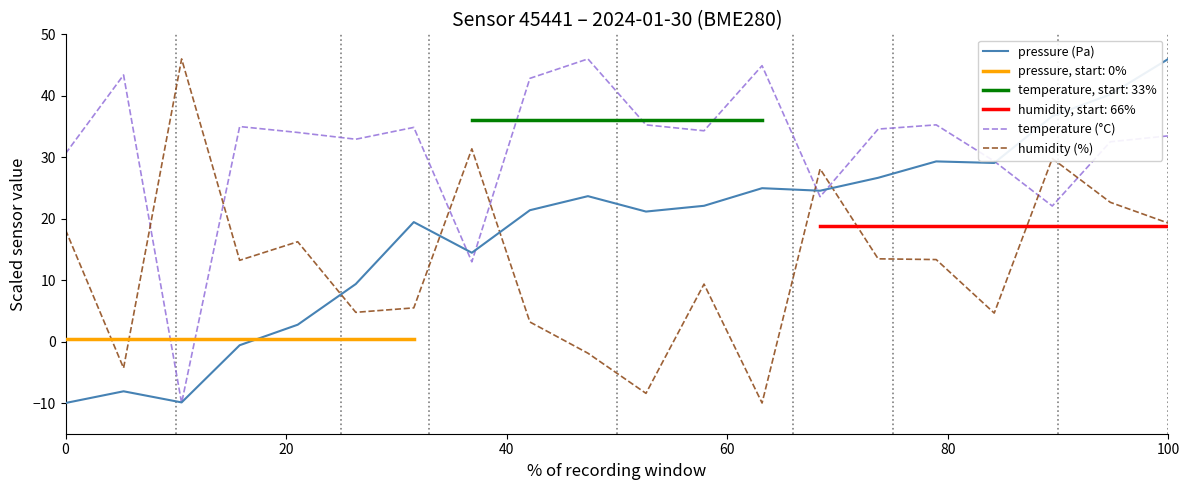

What is the value of the temperature (°C) point at the 3rd from the left?

-10.0